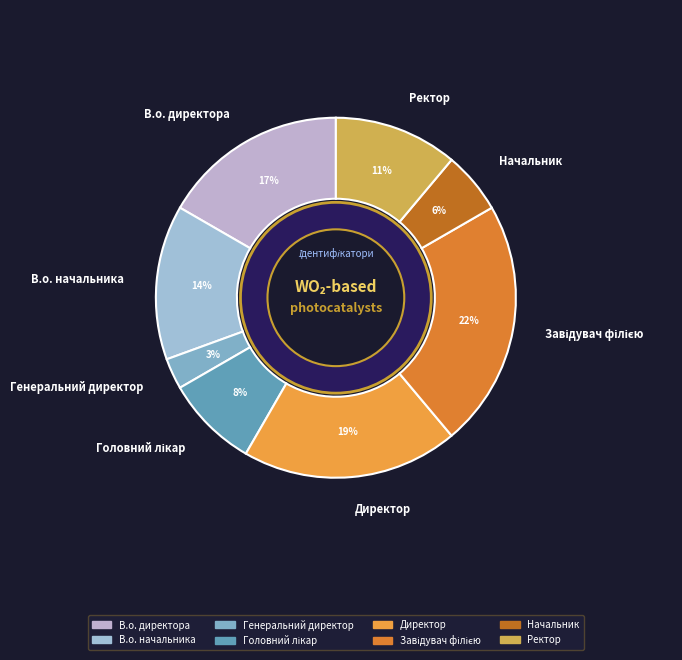

To the nearest percent, what percentage of the pie is Начальник?

6%